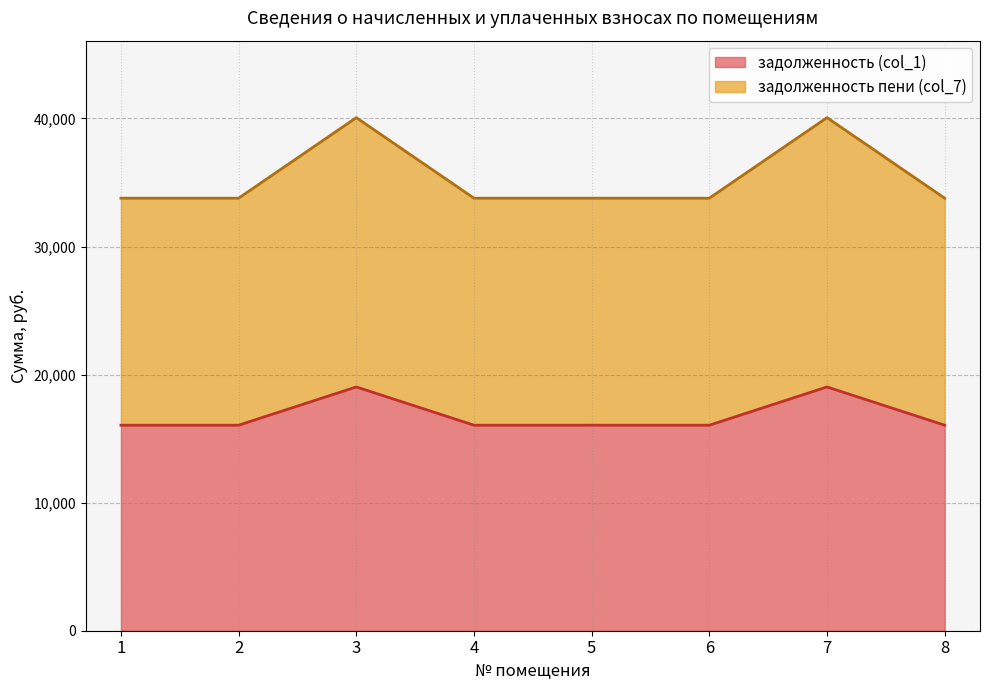

At how many categories does at least one series exceed 36513?

2